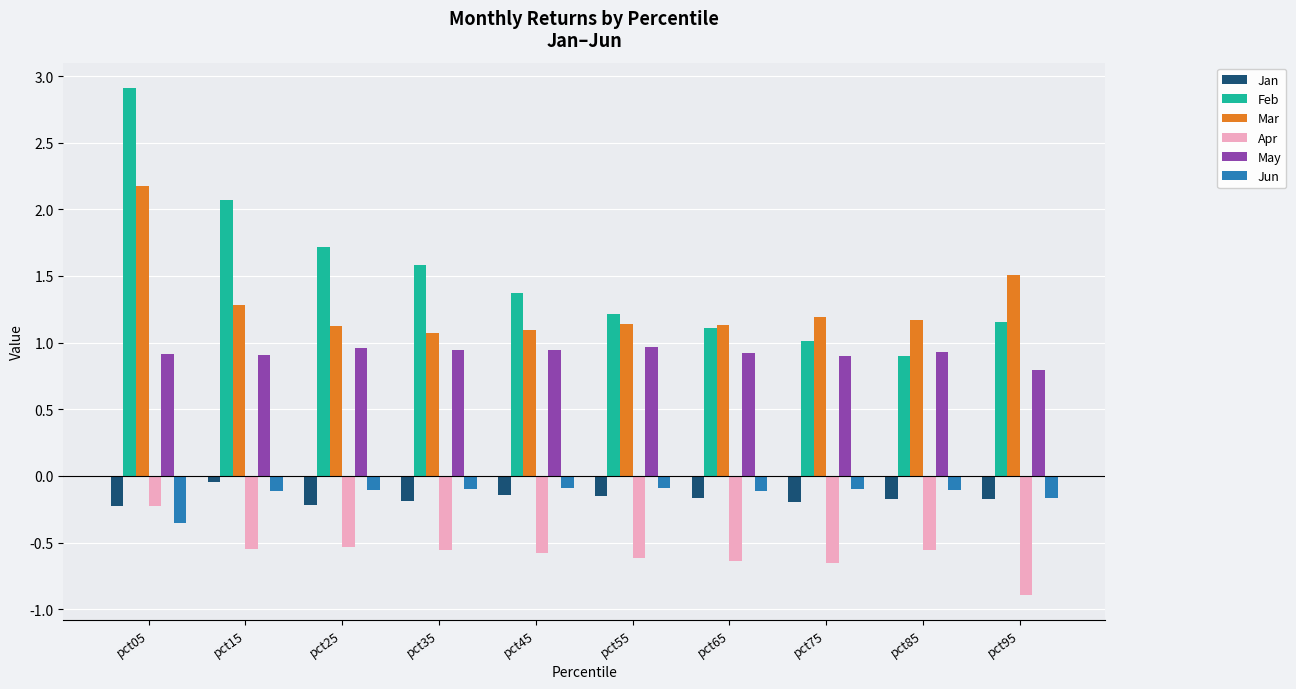

What are all the series names shown in the legend?

Jan, Feb, Mar, Apr, May, Jun